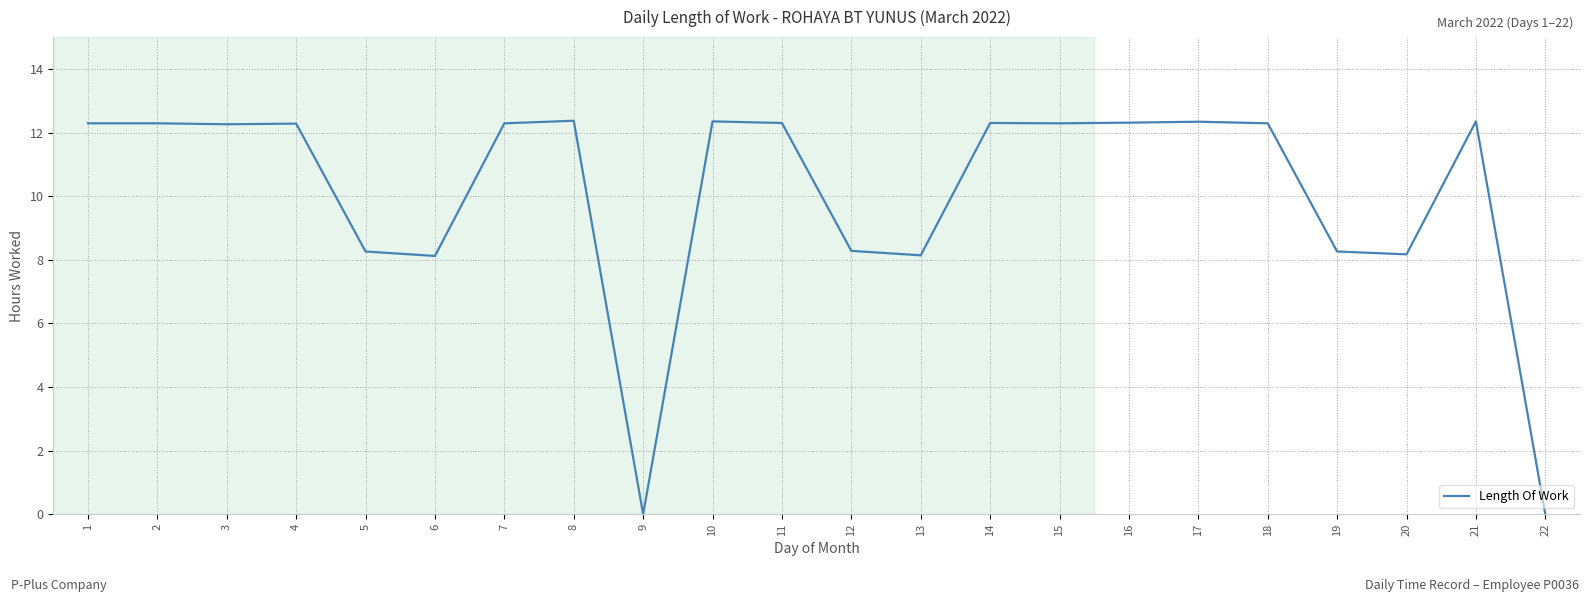

The chart shows a value of 8.2 at 20. True or false?

True